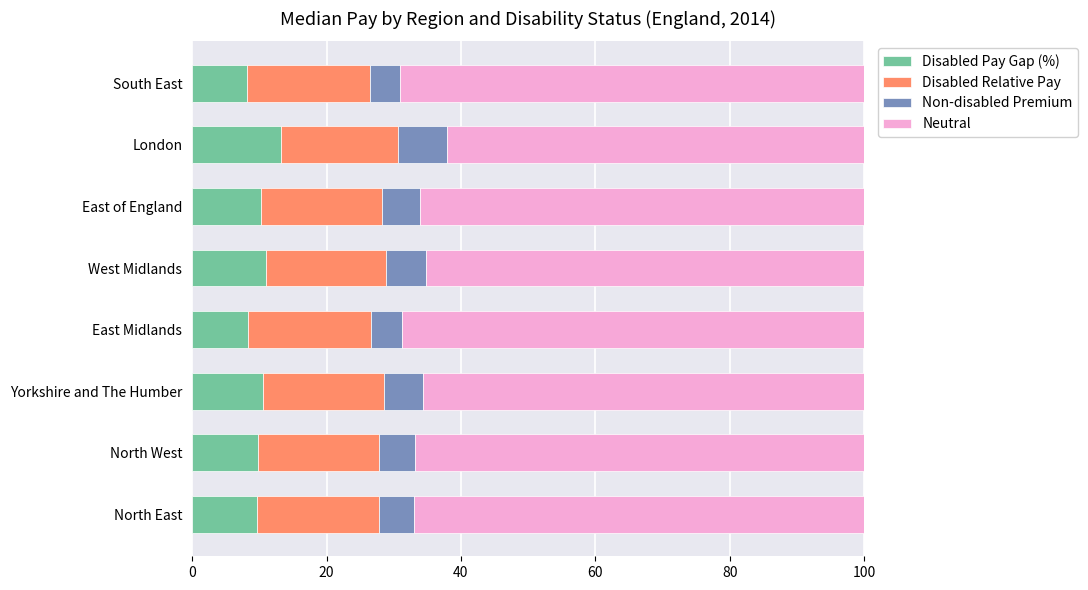

At which label does Disabled Pay Gap (%) reach its peak?

London